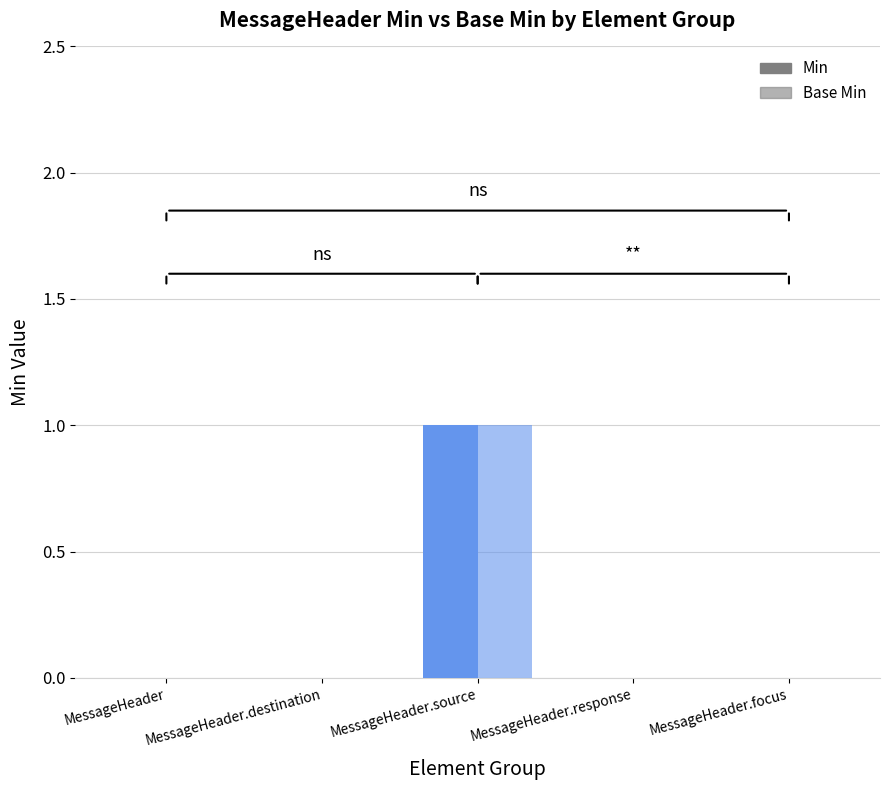

How many categories are shown in the chart?

5